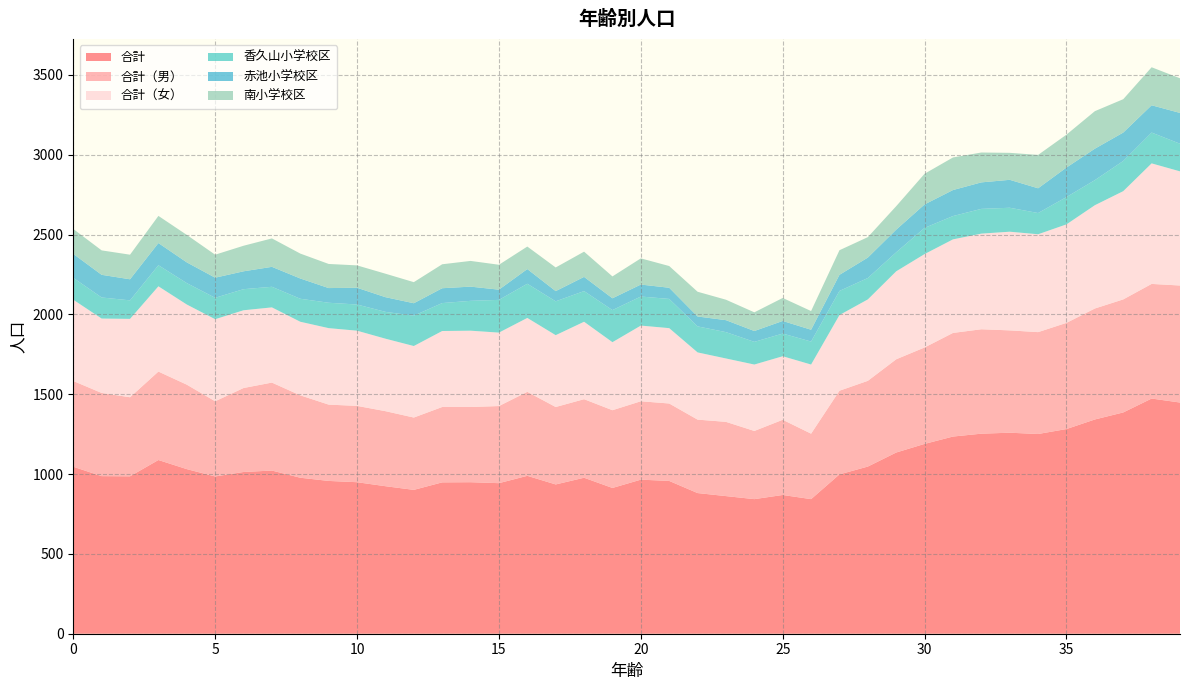

Reading right to left, list all the values displayed in this chart.

合計: 39=1448	38=1473	37=1386	36=1342	35=1282	34=1251	33=1259	32=1253	31=1235	30=1189	29=1135	28=1047	27=998	26=843	25=869	24=843	23=862	22=881	21=957	20=965	19=913	18=977	17=935	16=989	15=943	14=949	13=948	12=901	11=924	10=949	9=957	8=977	7=1022	6=1013	5=985	4=1031	3=1088	2=986	1=987	0=1046
合計（男）: 39=733	38=718	37=708	36=695	35=665	34=638	33=641	32=654	31=649	30=604	29=584	28=537	27=524	26=410	25=471	24=427	23=465	22=460	21=485	20=491	19=487	18=492	17=485	16=526	15=483	14=471	13=472	12=453	11=470	10=478	9=478	8=516	7=551	6=526	5=471	4=529	3=554	2=495	1=521	0=537
合計（女）: 39=715	38=755	37=678	36=647	35=617	34=613	33=618	32=599	31=586	30=585	29=551	28=510	27=474	26=433	25=398	24=416	23=397	22=421	21=472	20=474	19=426	18=485	17=450	16=463	15=460	14=478	13=476	12=448	11=454	10=471	9=479	8=461	7=471	6=487	5=514	4=502	3=534	2=491	1=466	0=509
香久山小学校区: 39=173	38=193	37=189	36=157	35=171	34=133	33=150	32=155	31=146	30=164	29=119	28=134	27=151	26=144	25=142	24=142	23=165	22=163	21=183	20=182	19=201	18=192	17=212	16=214	15=205	14=187	13=175	12=190	11=168	10=164	9=159	8=144	7=129	6=132	5=134	4=134	3=132	2=116	1=132	0=137
赤池小学校区: 39=193	38=171	37=178	36=197	35=185	34=155	33=175	32=166	31=163	30=147	29=142	28=128	27=101	26=74	25=79	24=68	23=75	22=62	21=70	20=75	19=74	18=89	17=64	16=92	15=64	14=89	13=93	12=78	11=92	10=105	9=92	8=127	7=125	6=112	5=126	4=130	3=139	2=132	1=142	0=150
南小学校区: 39=217	38=238	37=209	36=235	35=206	34=209	33=169	32=187	31=204	30=192	29=147	28=128	27=154	26=117	25=144	24=117	23=128	22=155	21=136	20=164	19=137	18=158	17=148	16=141	15=156	14=161	13=150	12=132	11=147	10=140	9=151	8=156	7=178	6=160	5=144	4=172	3=170	2=154	1=153	0=156